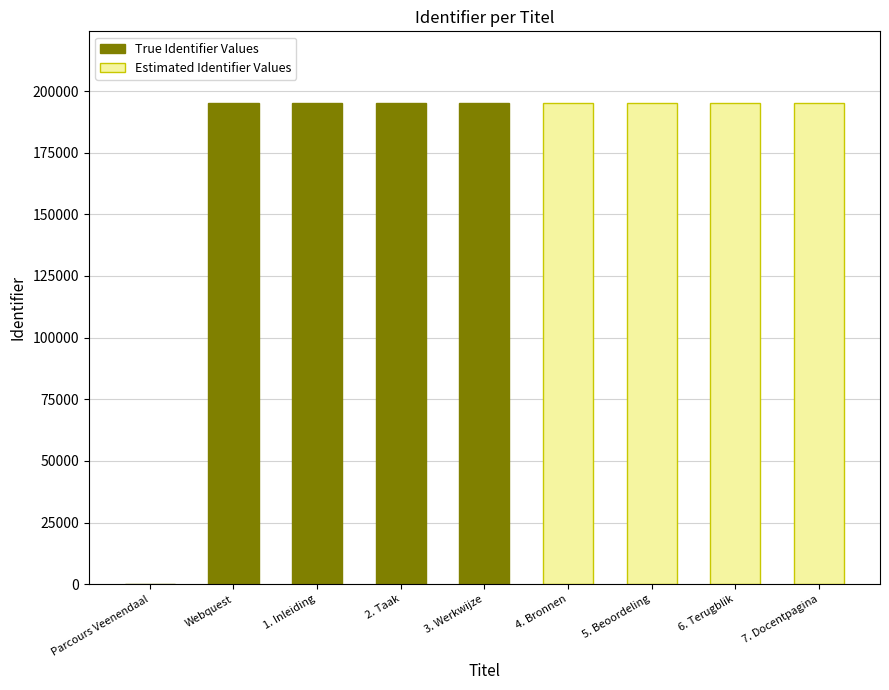

At which label does the data first exceed 194962?

4. Bronnen